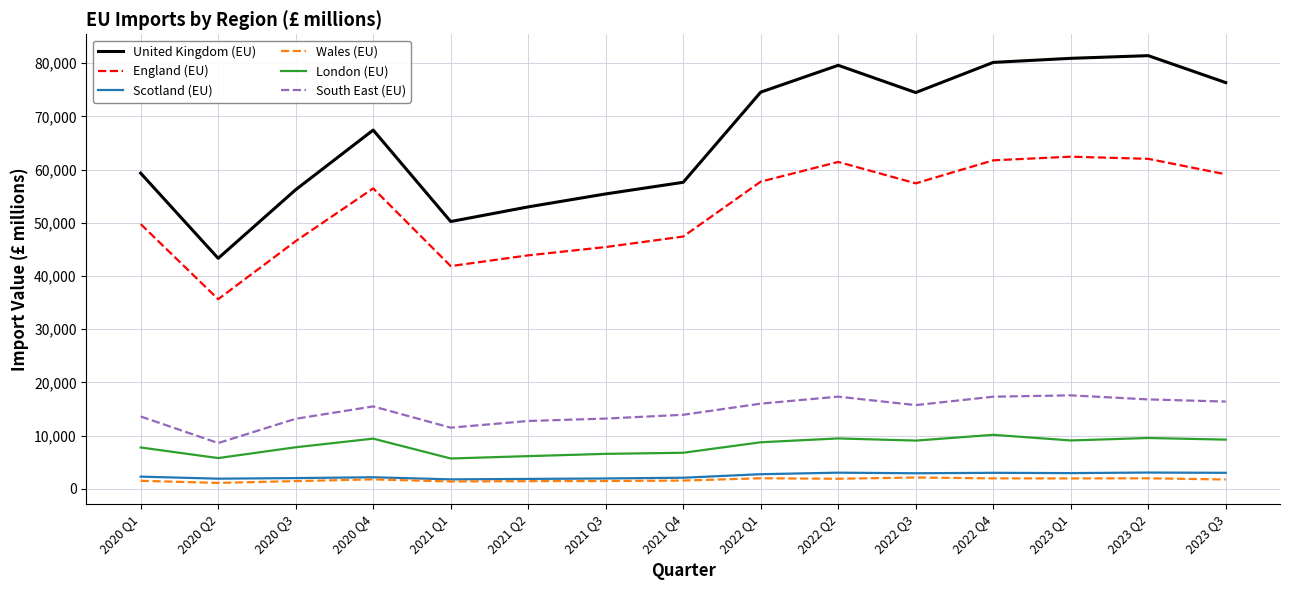

Which series has the largest total across all categories?

United Kingdom (EU)